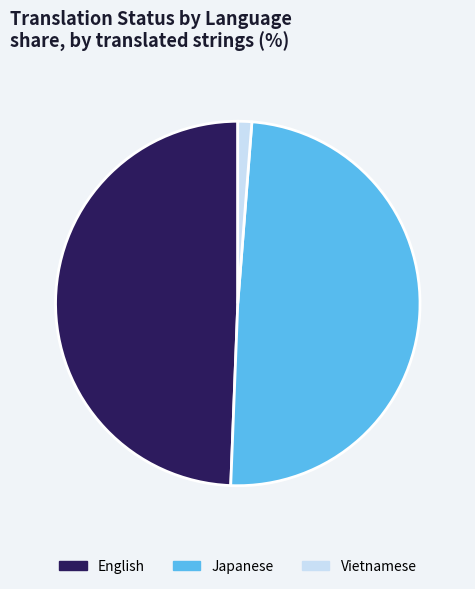

Between Vietnamese and English, which is larger?

English